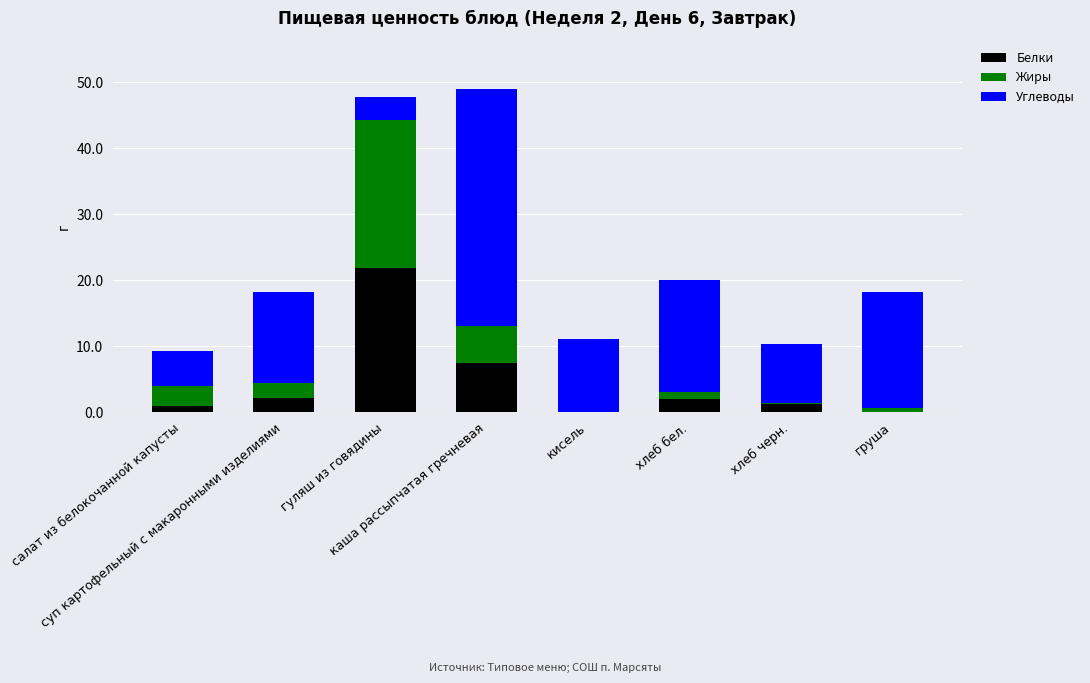

True or false: Жиры has a value of 22.4 at гуляш из говядины.

True